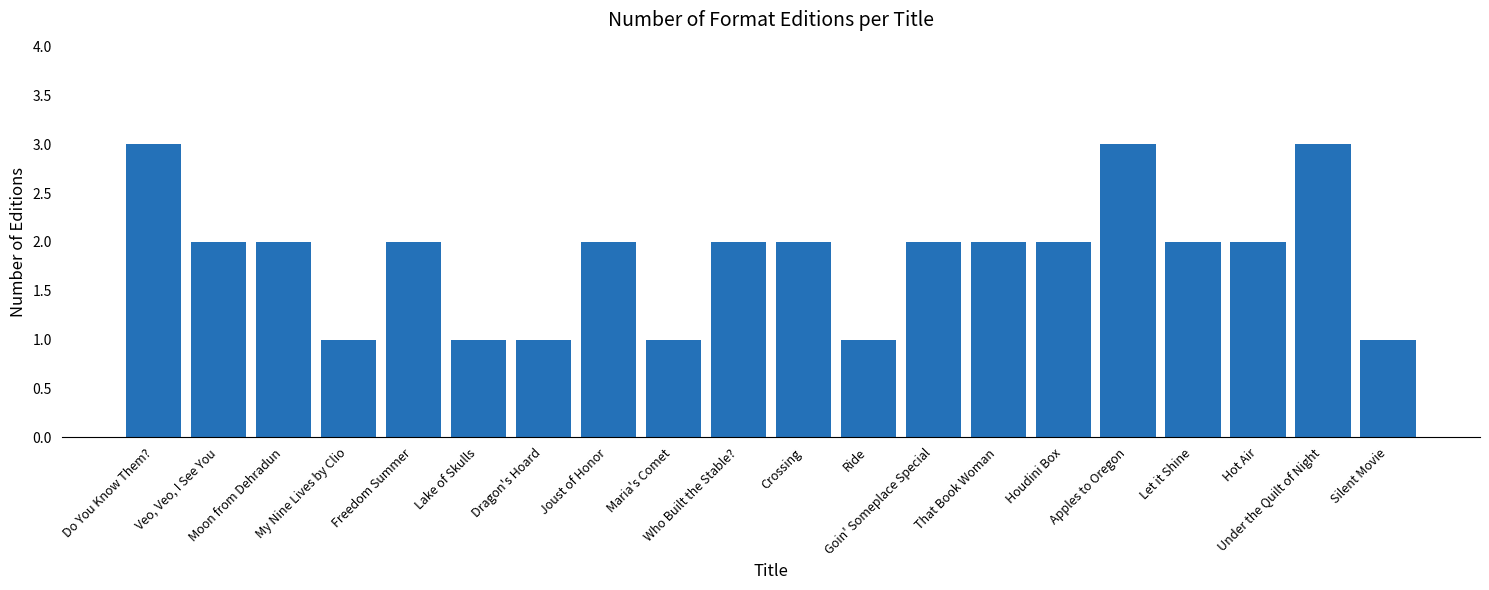

What is the sum of the values at Apples to Oregon and That Book Woman?

5